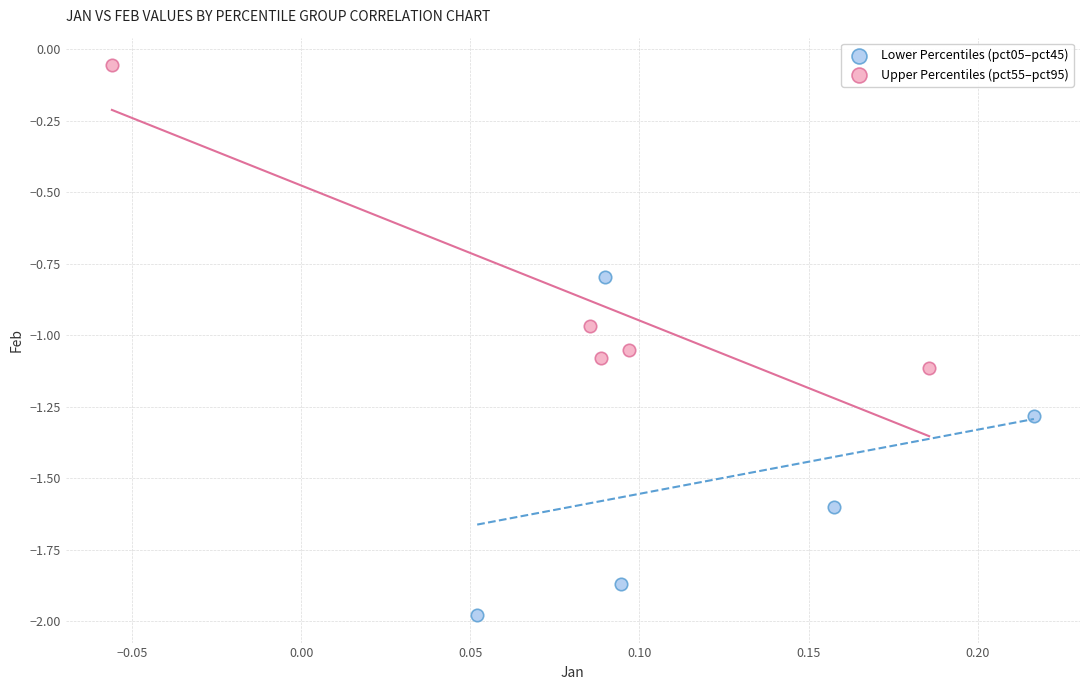

Which series contains the lowest Y value?

Lower Percentiles (pct05–pct45)